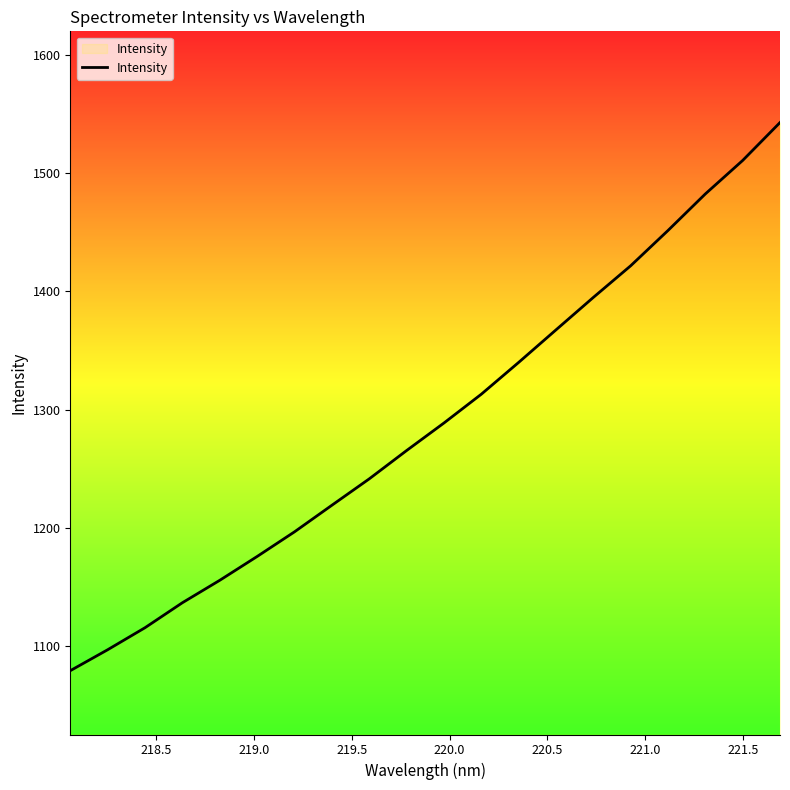

Count the number of data series in this chart.

1